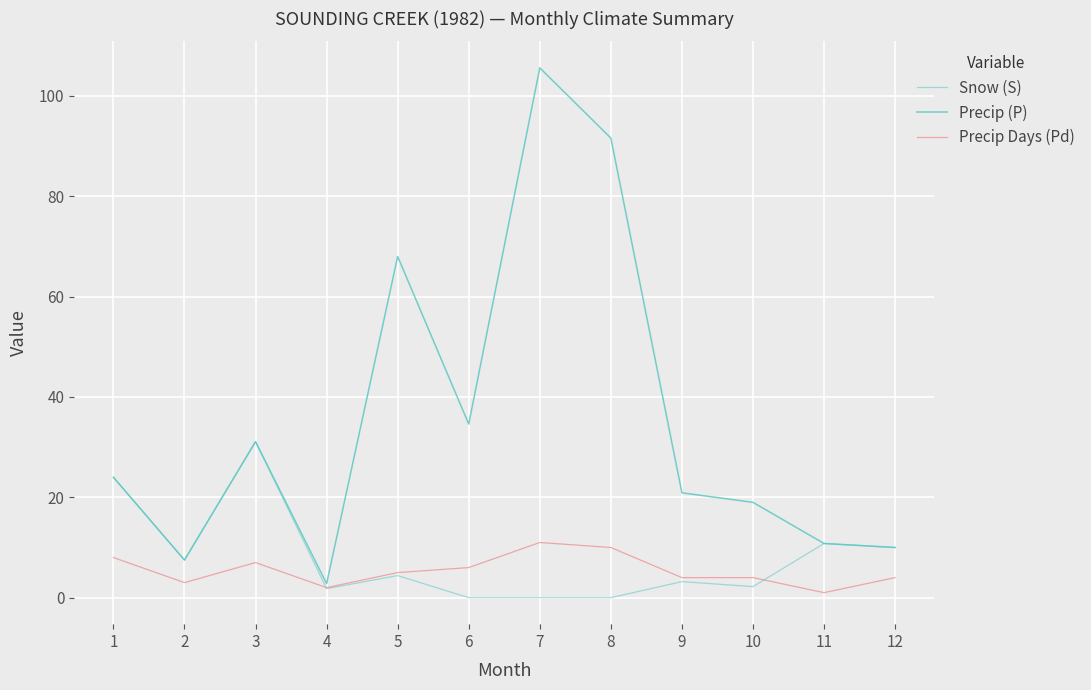

Is this an area chart (filled region under the line)?

No